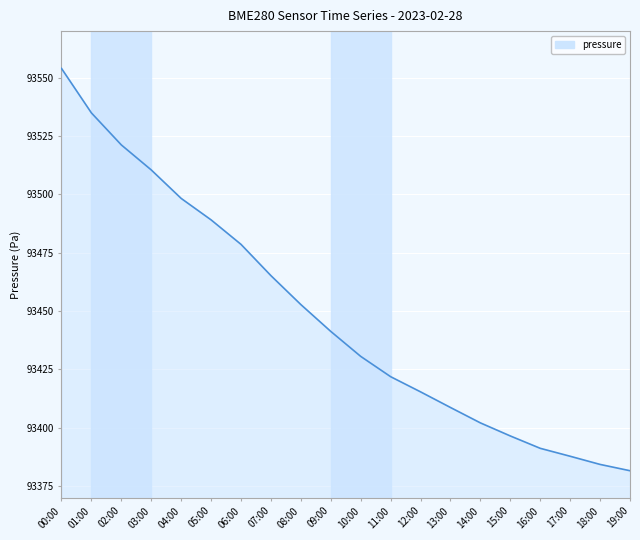

What is the change in value from 07:00 to 18:00?

-80.9